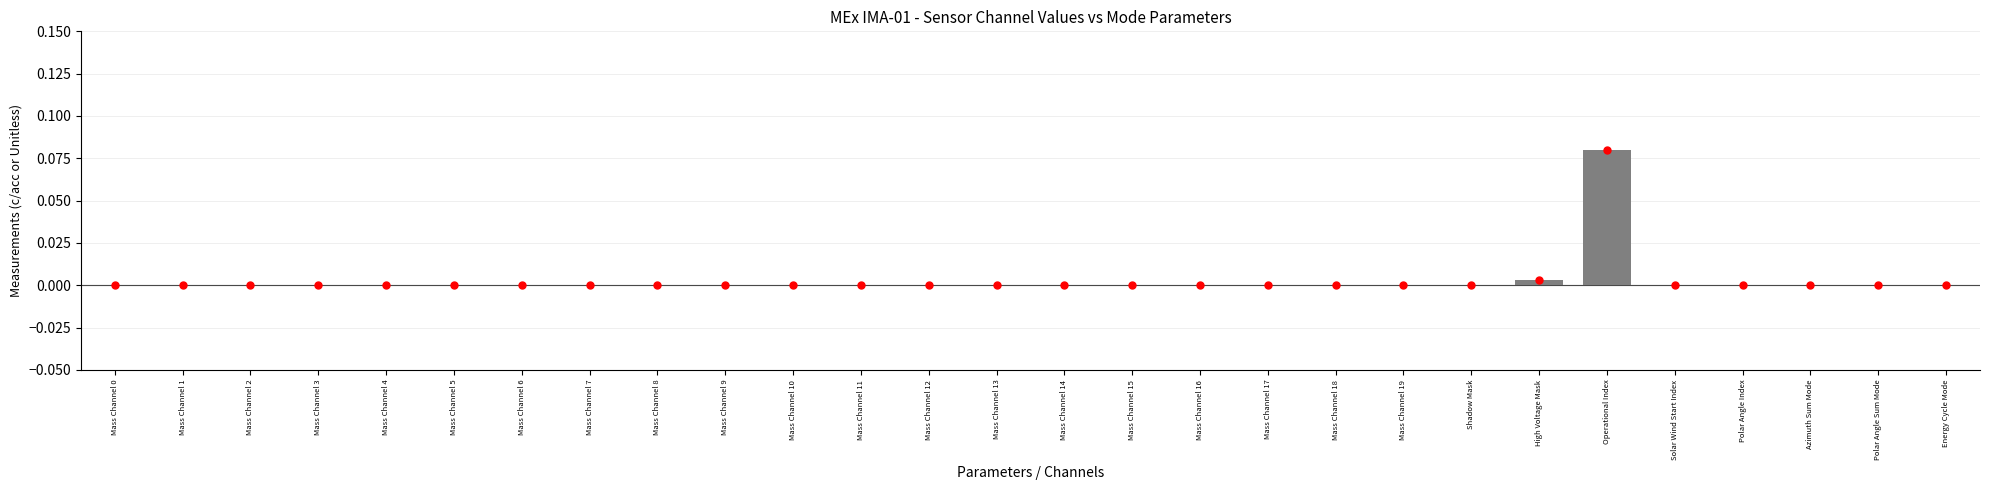

Does the chart contain stacked bars?

No